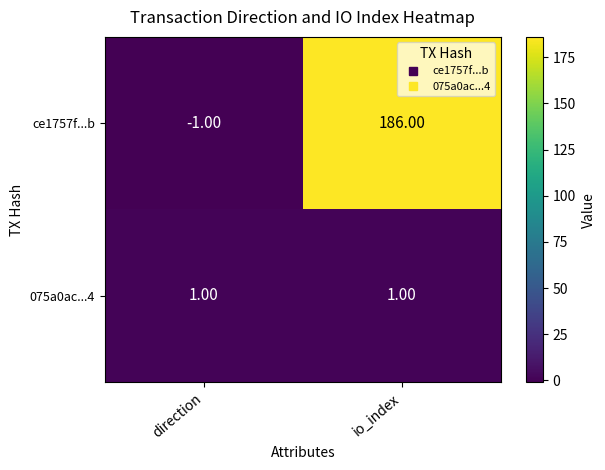

What is the difference between the maximum and minimum values in the ce1757f...b series?

187